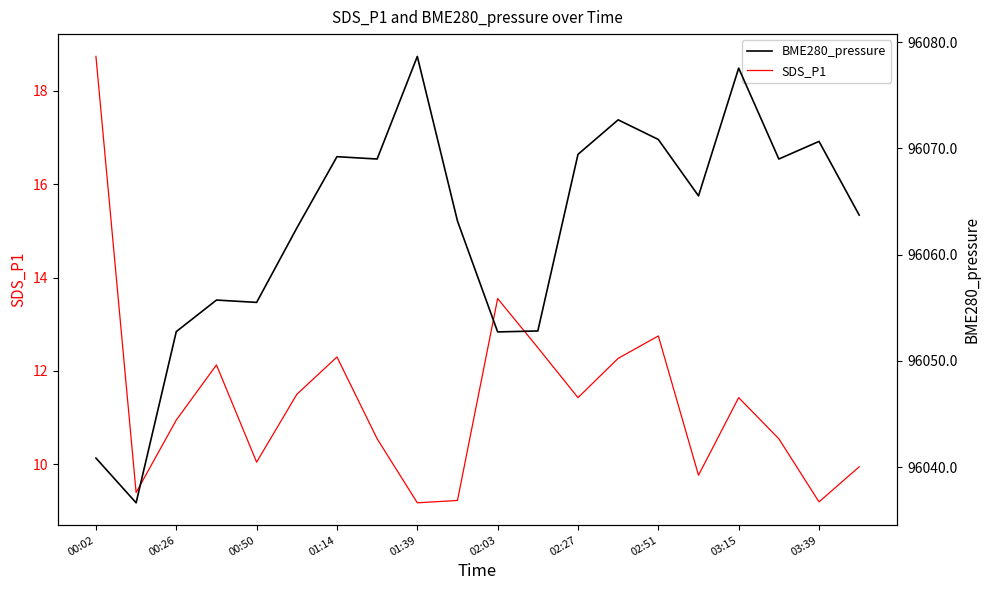

True or false: SDS_P1 has a value of 19.6 at 00:50.

False